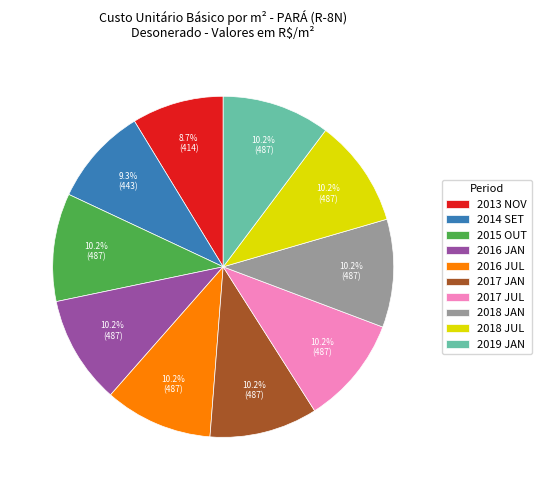

Count the number of slices in the pie.

10